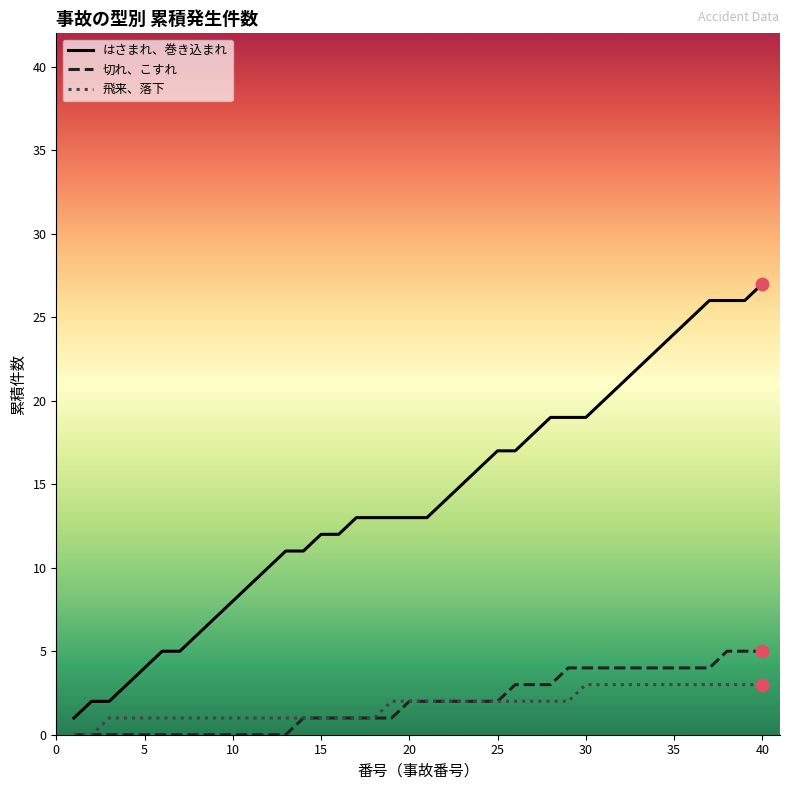

What is the highest value of the はさまれ、巻き込まれ series?

27